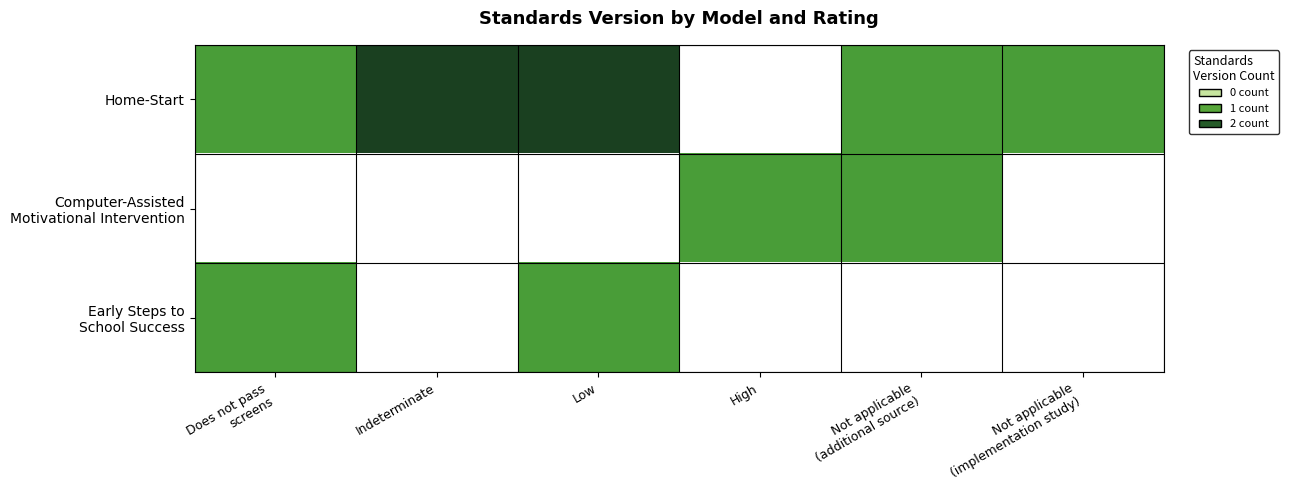

Rank the series at High from lowest to highest value.

Home-Start, Computer-Assisted Motivational Intervention, Early Steps to School Success